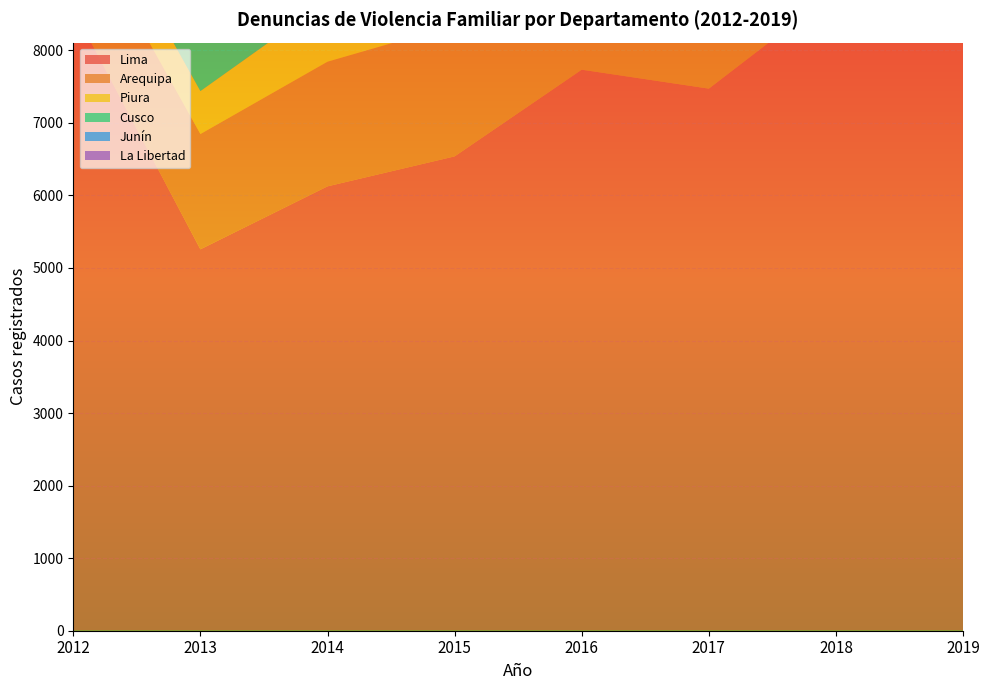

Reading left to right, extract all data points from this chart.

Lima: 8572	5257	6125	6538	7733	7472	8817	8799
Arequipa: 1410	1589	1718	1811	2160	2268	2326	1876
Piura: 601	592	843	888	1029	766	914	1340
Cusco: 759	992	1085	1161	1401	1399	1369	992
Junín: 485	384	265	226	400	744	820	1310
La Libertad: 561	569	563	651	789	930	1018	832